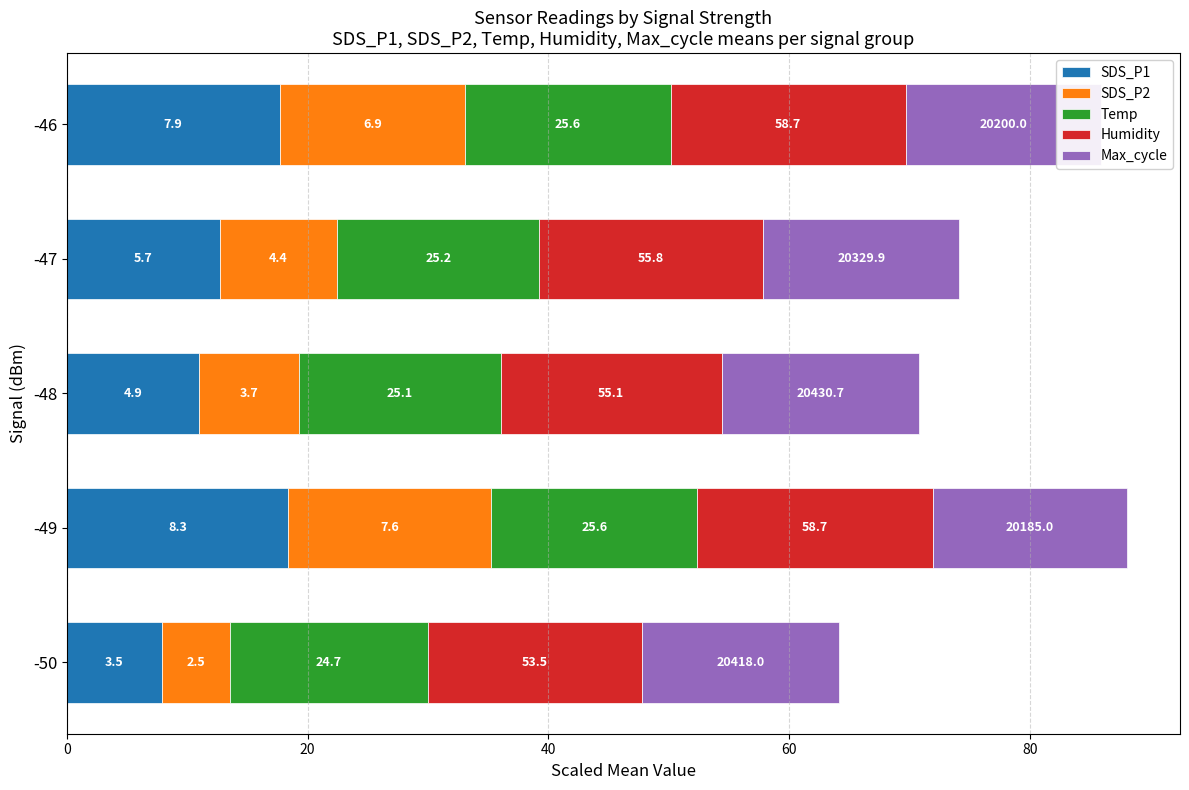

What are all the series names shown in the legend?

SDS_P1, SDS_P2, Temp, Humidity, Max_cycle